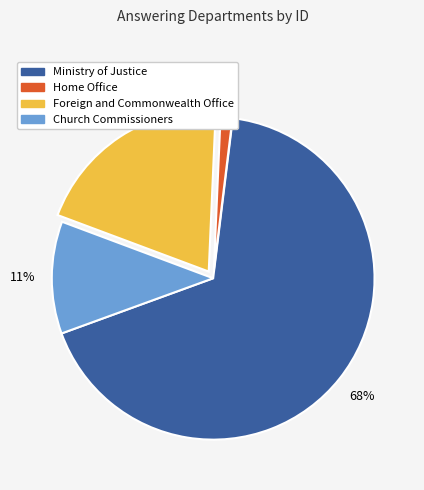

What is the ratio of the value at Foreign and Commonwealth Office to the value at Ministry of Justice?

0.3